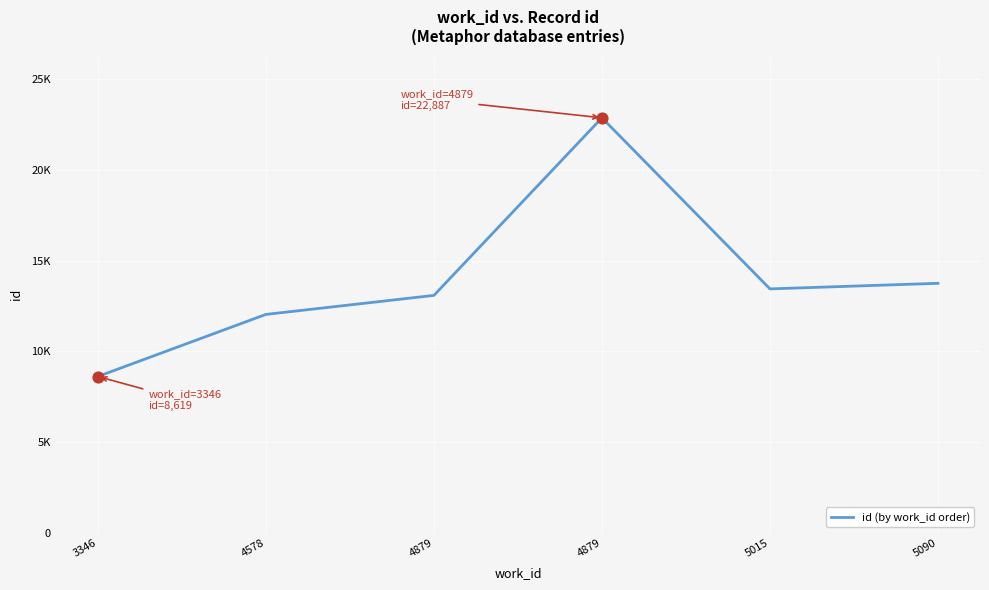

What is the change in value from 4879 to 5090?

-9128